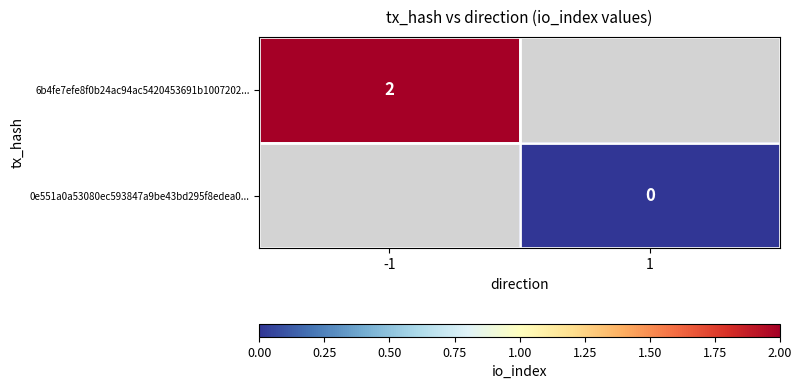

The value of 6b4fe7efe8f0b24ac94ac5420453691b1007202... at -1 is 3. True or false?

False